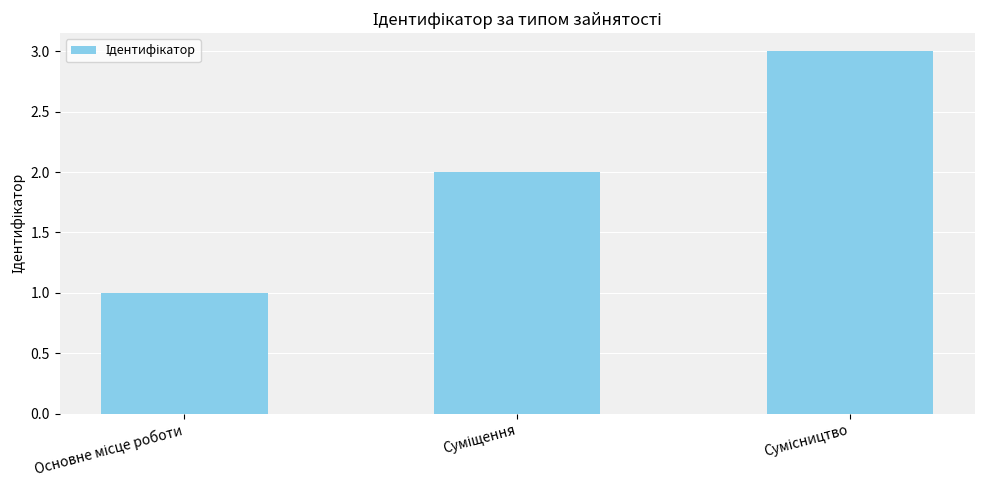

What is the maximum value shown in the chart?

3